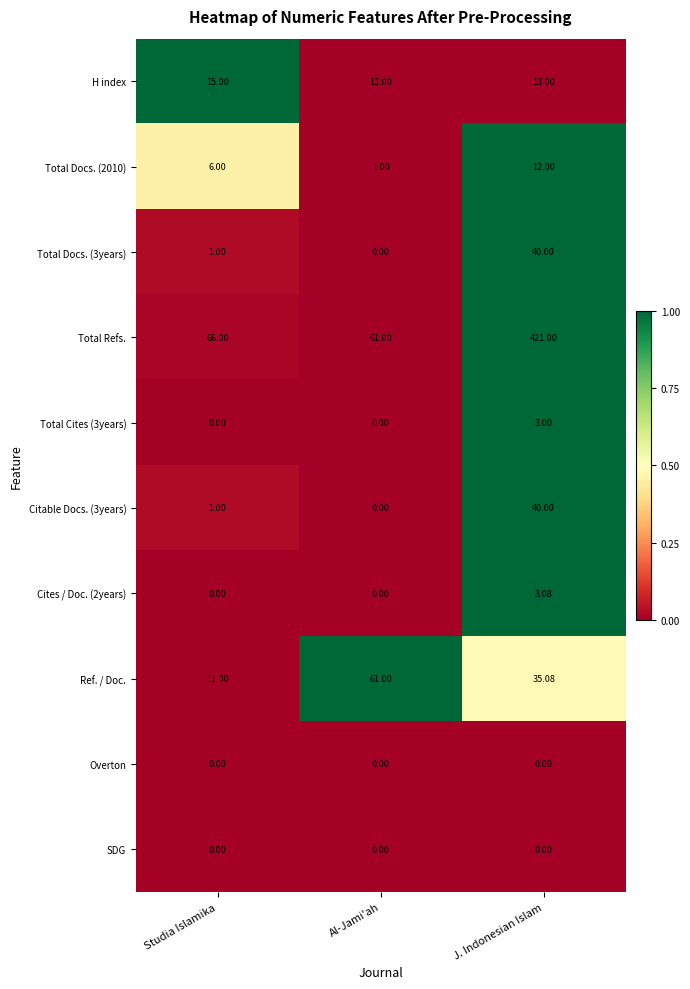

Where is Total Docs. (2010) nearest to the value 6?

Studia Islamika